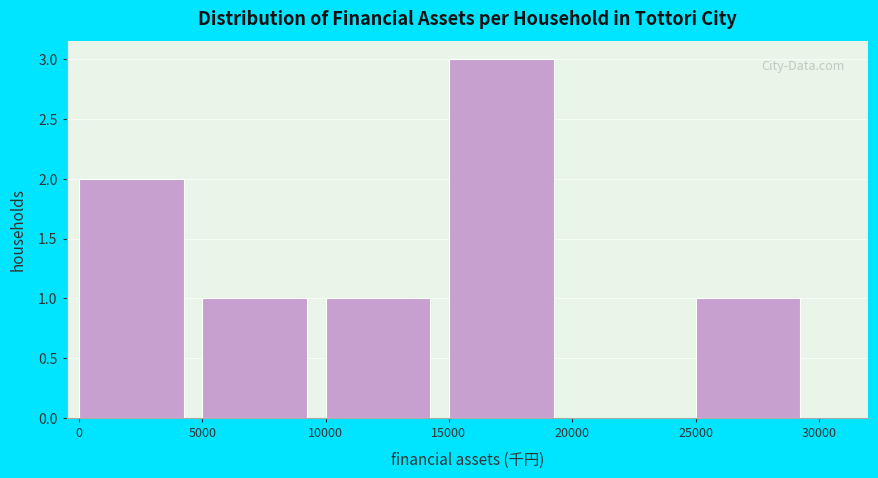

What is the height of the bar covering 5000 to 10000 on the x-axis? The values are not printed on the chart, so give them approximately, as read against the axis.

1